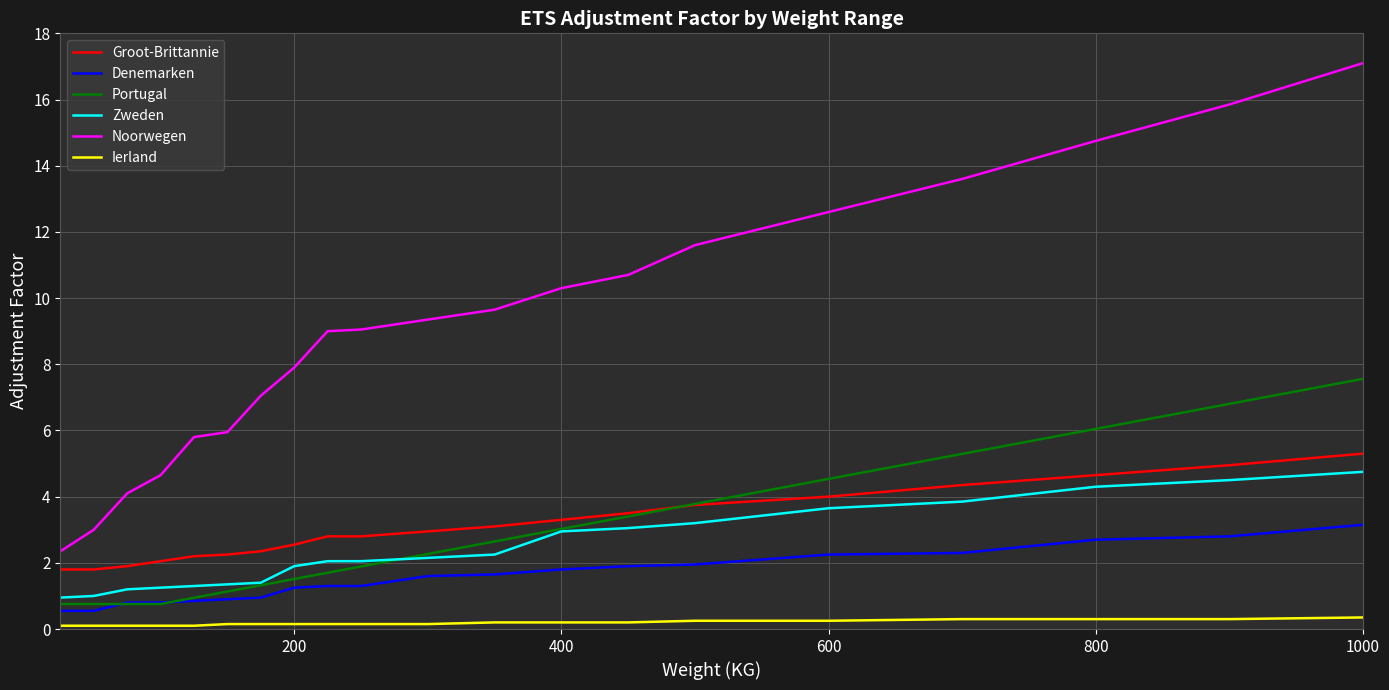

Which series has the widest spread of values?

Noorwegen